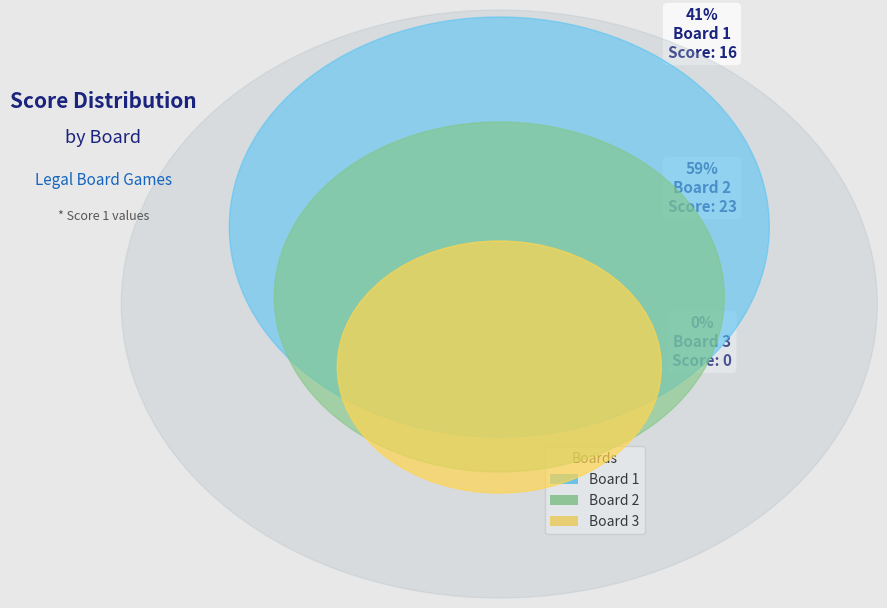

Is it true that Board 1 is 55% of the pie?

False